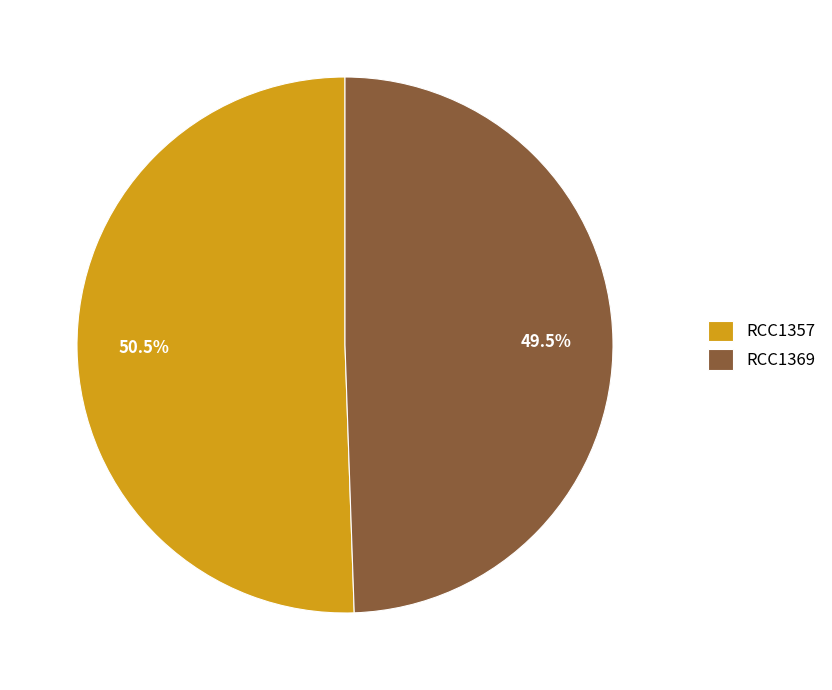

Combined, do RCC1357 and RCC1369 account for over 50%?

Yes